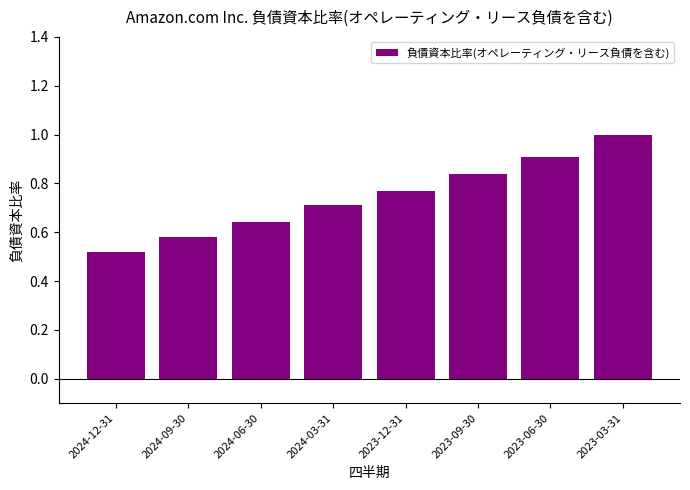

What is the average value?

0.7